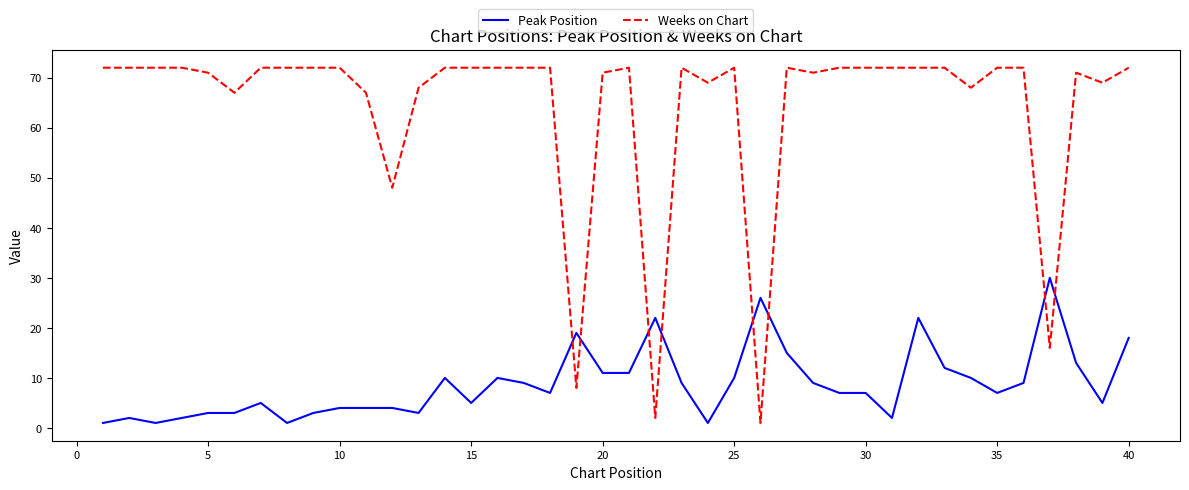

How many distinct data groups are displayed?

2